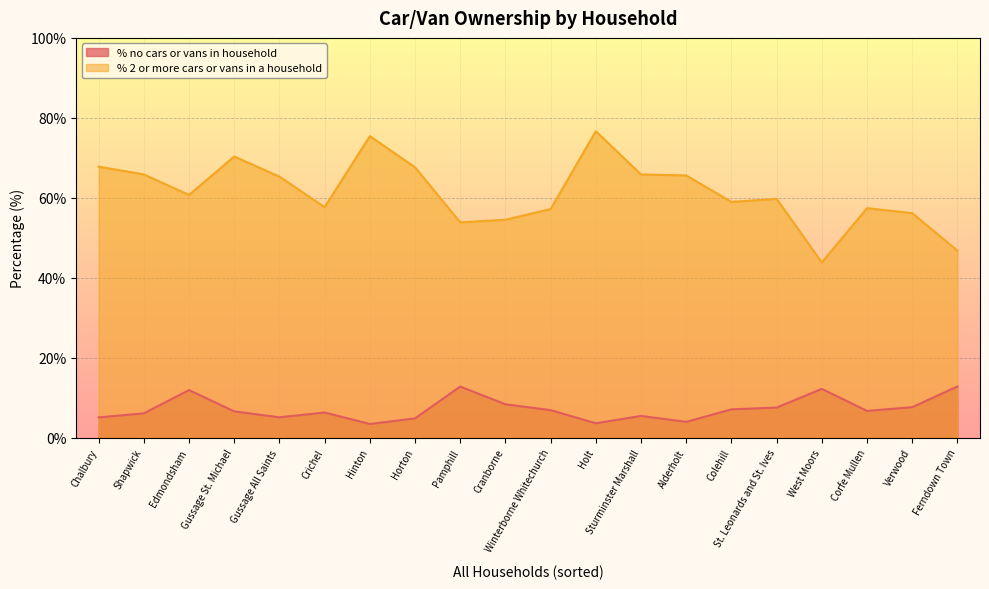

True or false: % no cars or vans in household and % 2 or more cars or vans in a household cross at least once.

False